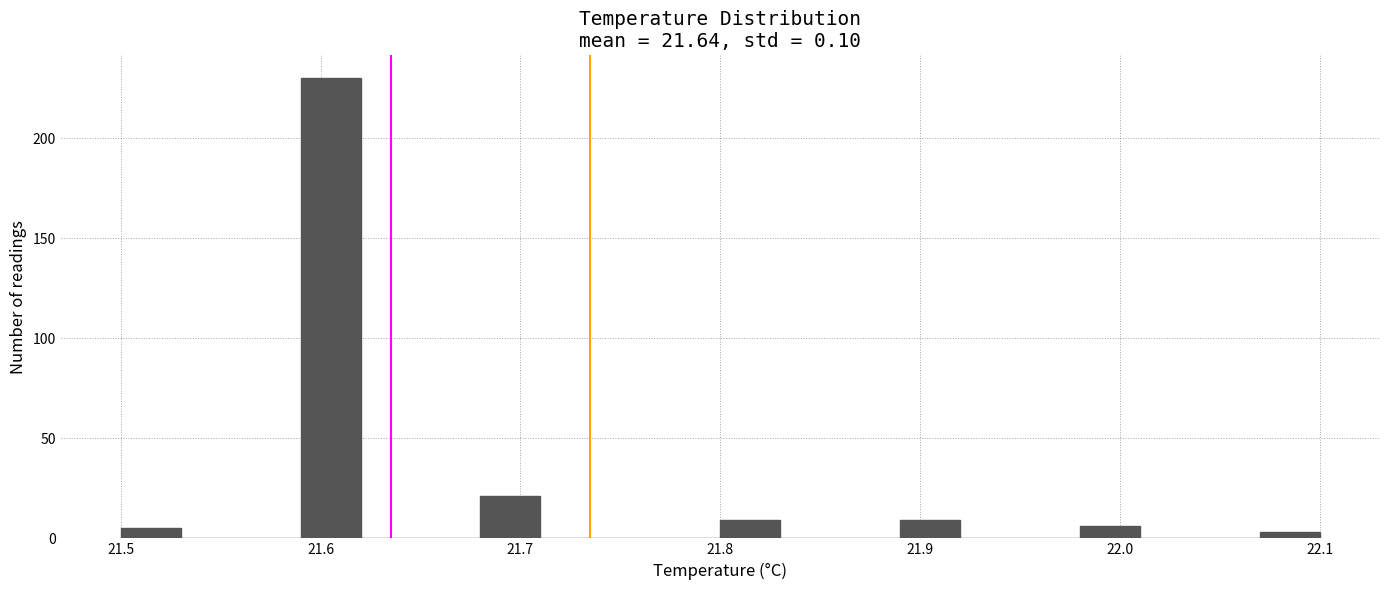

Read against the x-axis, roughly where is the centre of the tallest bar?

21.61